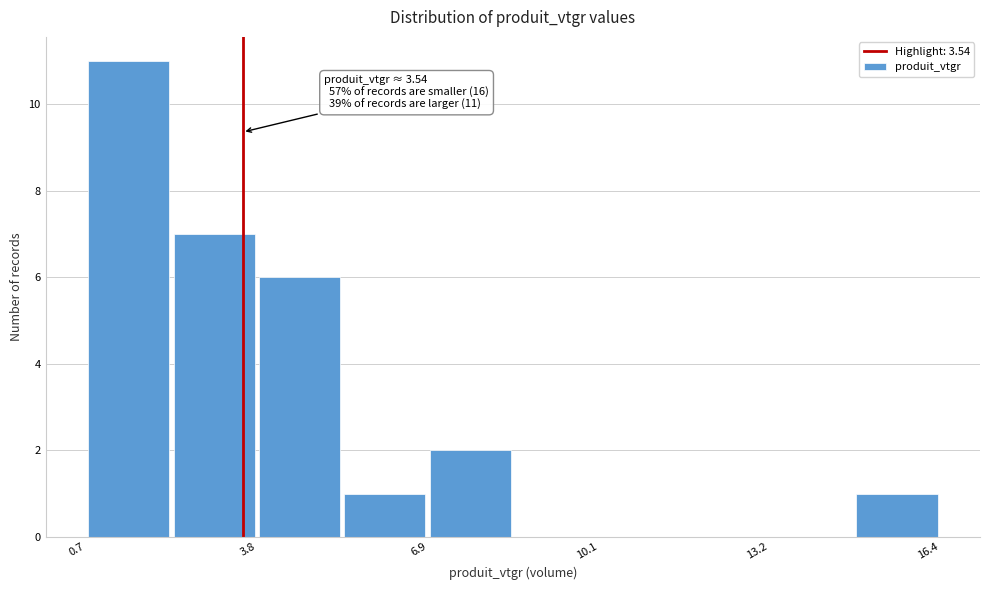

Around what value on the x-axis is the tallest bar? Give the approximate position of its centre, as read against the axis.

1.5